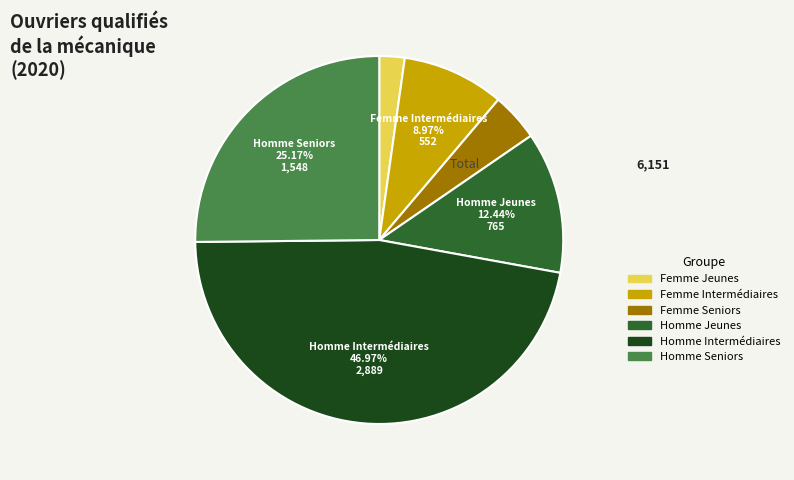

Is there a majority slice in this chart?

No